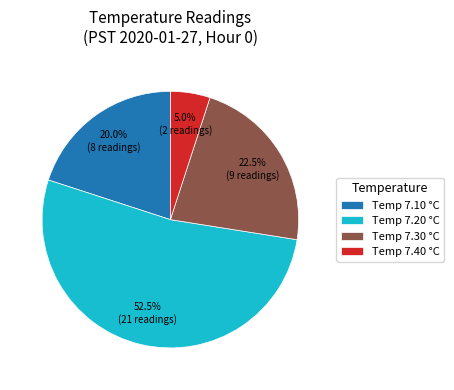

Do Temp 7.30 °C and Temp 7.10 °C together represent more than half of the pie?

No